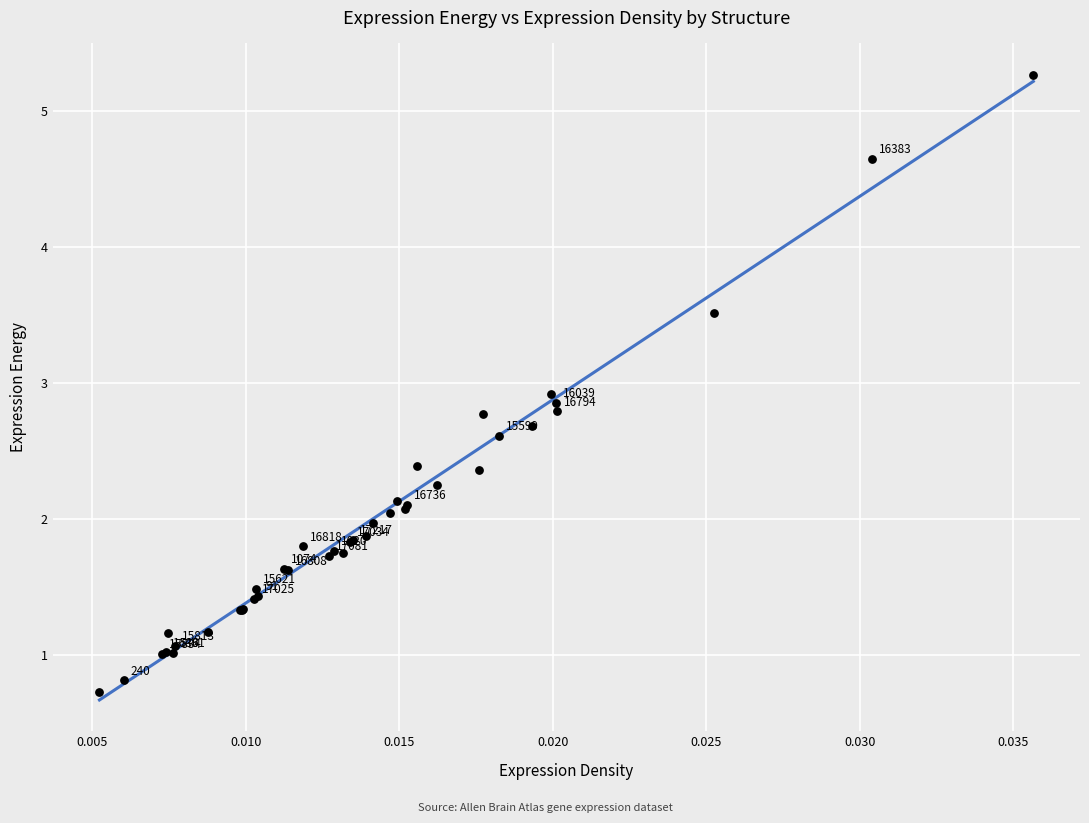

What Y value in the scatter plot is closest to 2?

2.0